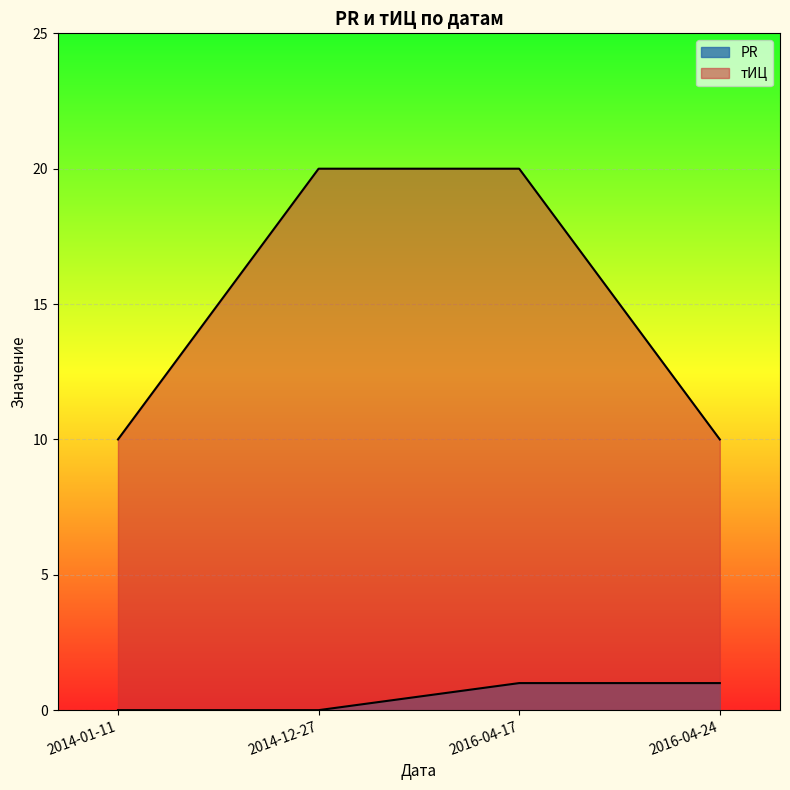

What is the sum of all PR values?

2